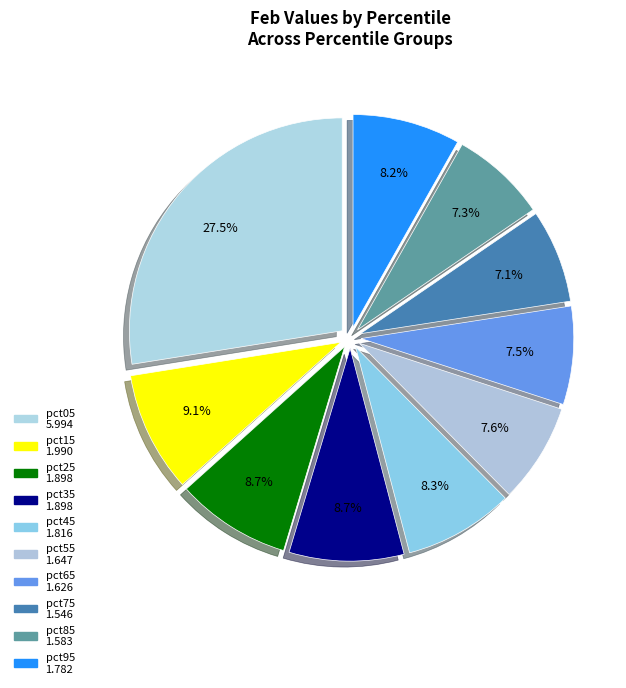

To the nearest percent, what is the difference between the pct05 and pct55 slice percentages?

20%